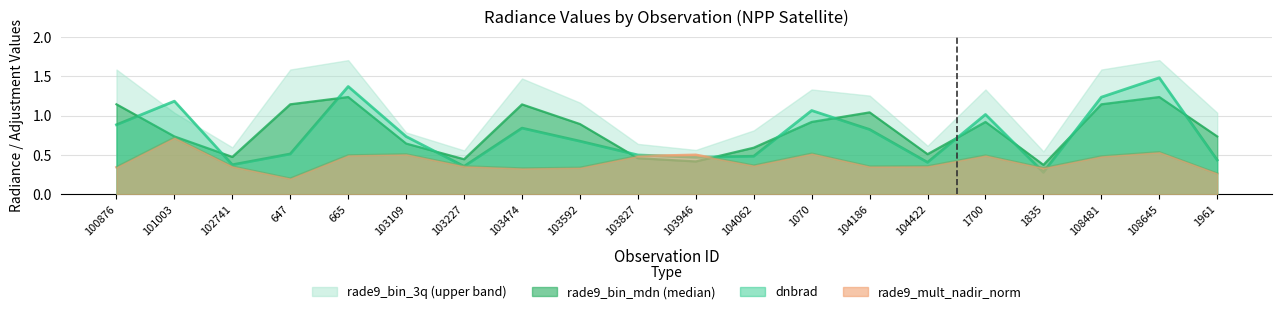

The value of rade9_bin_mdn at 103592 is 0.9. True or false?

True